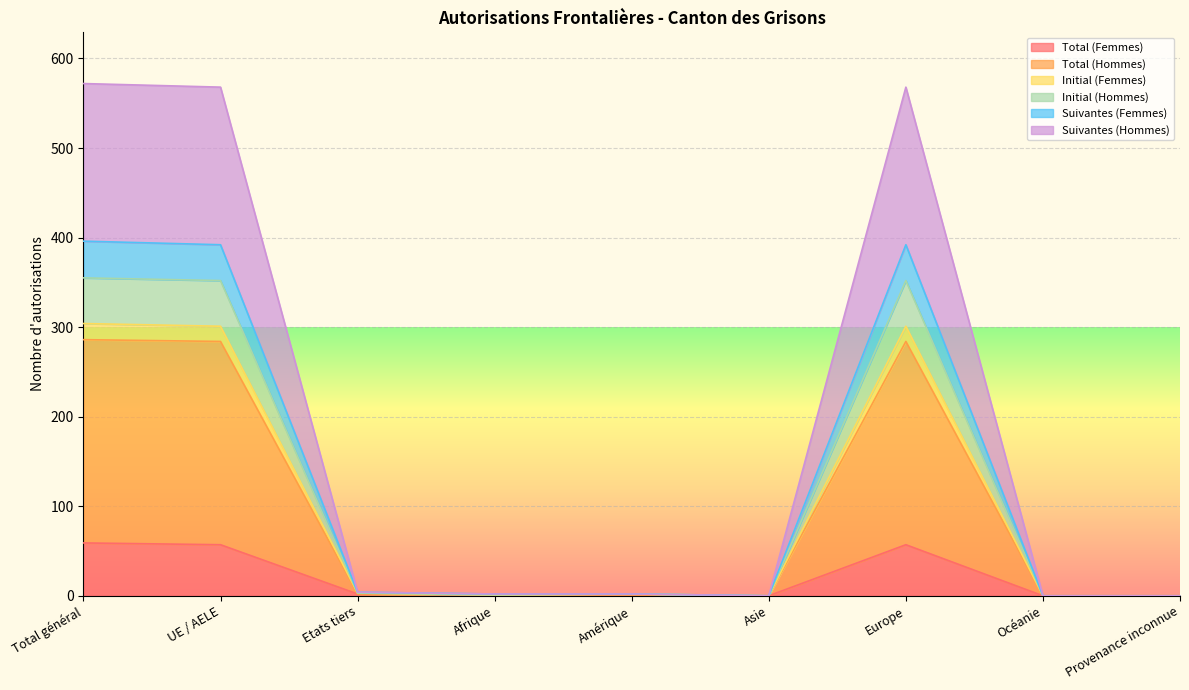

Is it true that Total (Femmes) equals 38 at Asie?

False